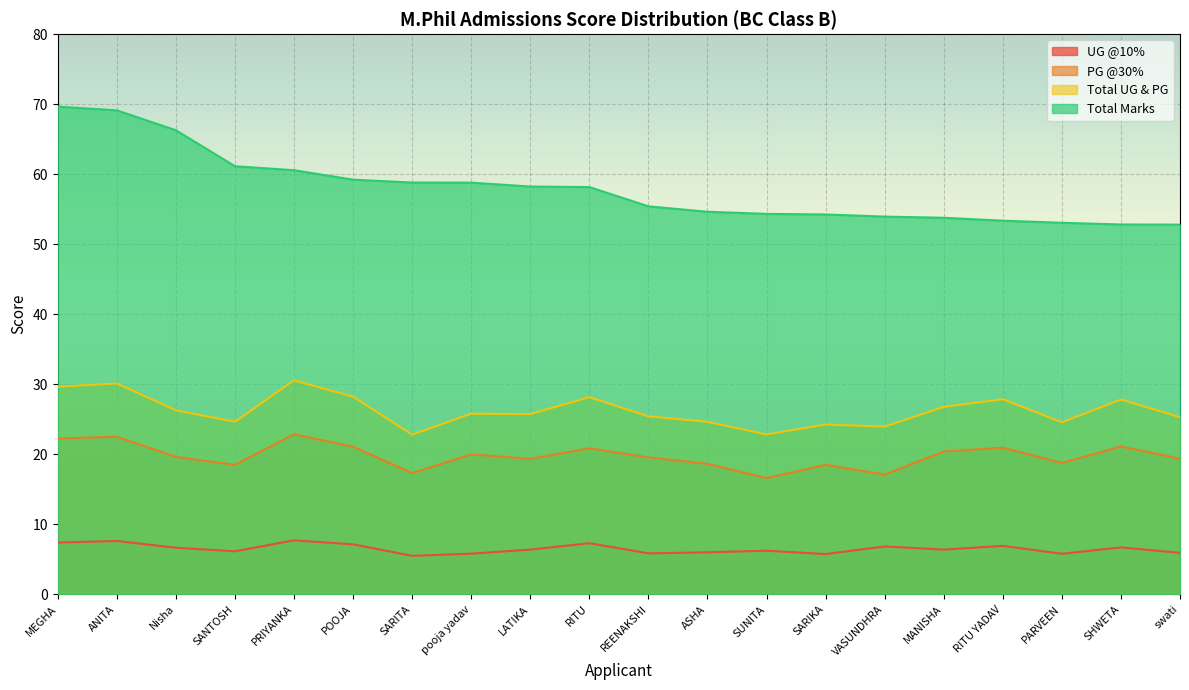

True or false: Total UG & PG and UG @10% intersect in this chart.

False